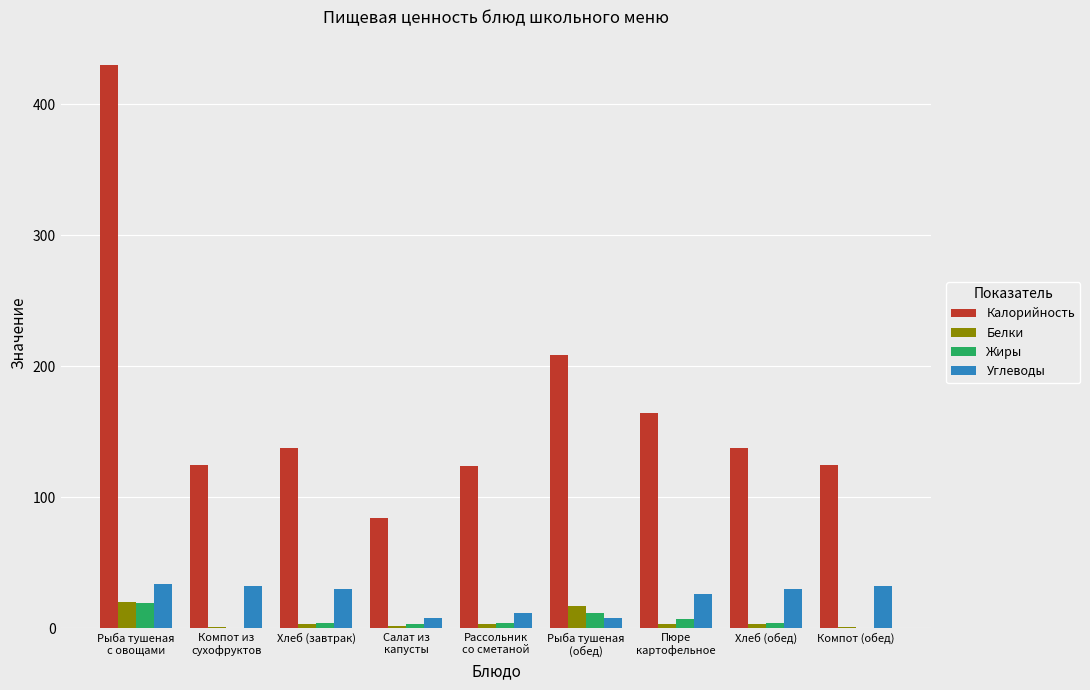

Is the value of Калорийность at Хлеб (обед) greater than the value of Жиры at Компот (обед)?

Yes